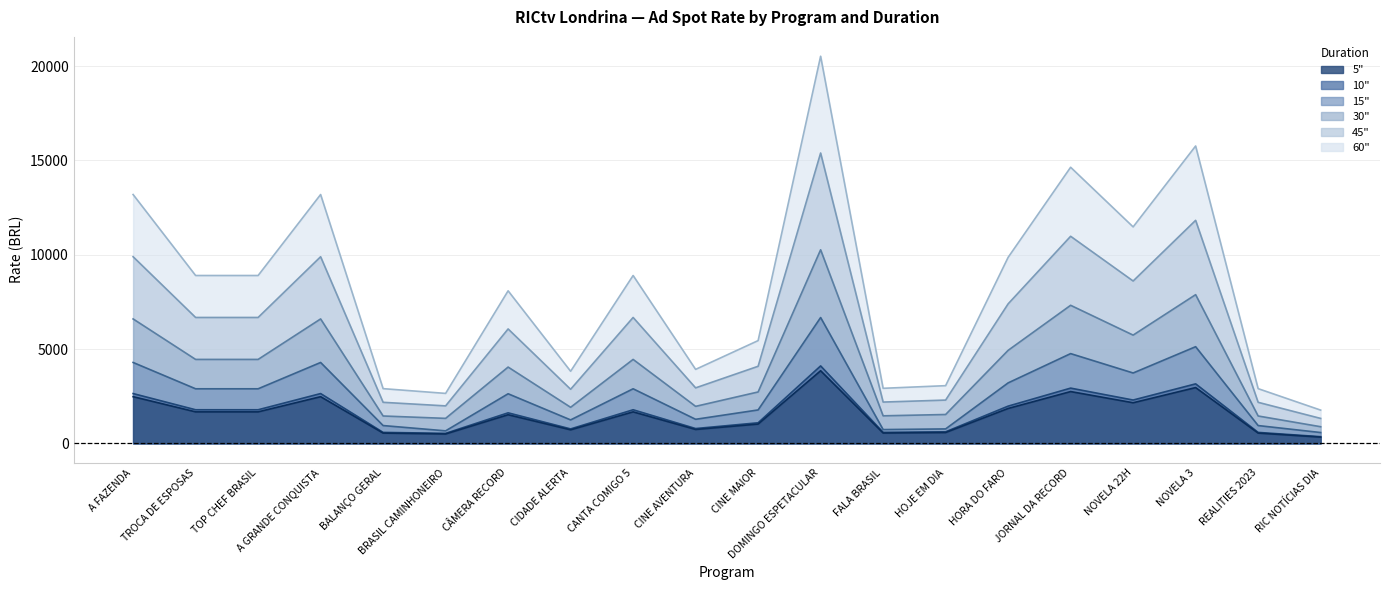

Count the number of data series in this chart.

6